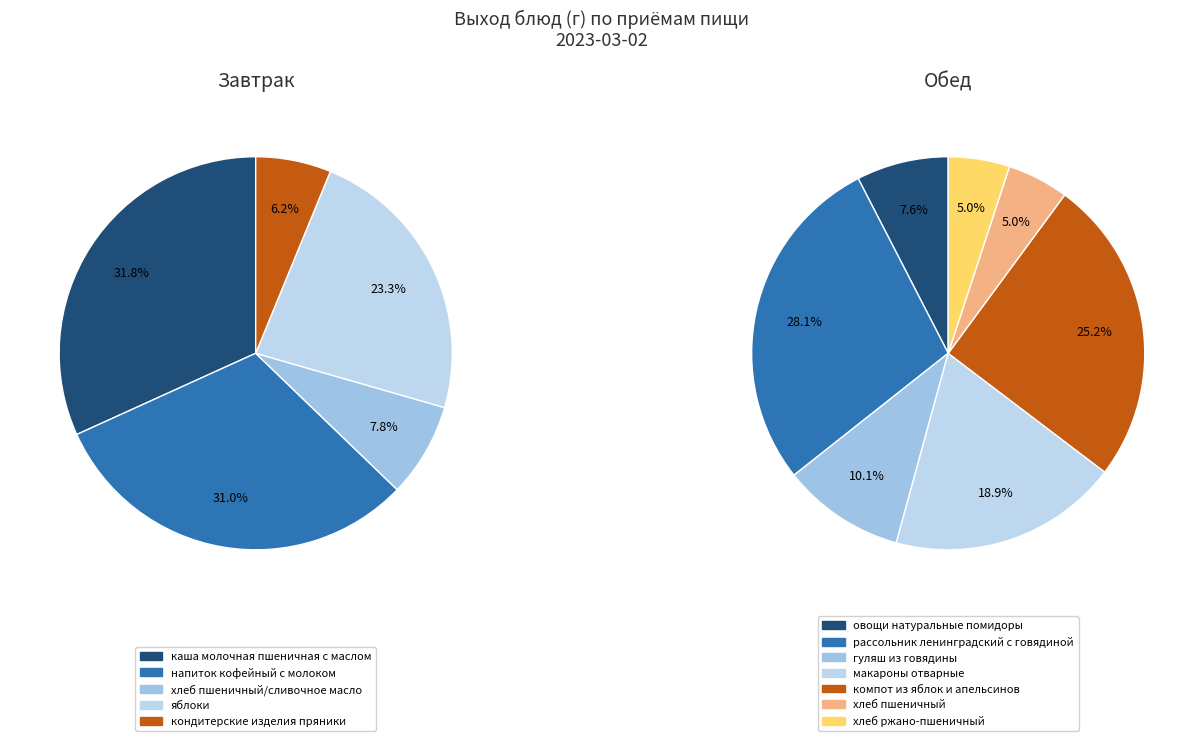

Approximately how many times larger is the value at компот из яблок и апельсинов compared to овощи натуральные помидоры?

3.3